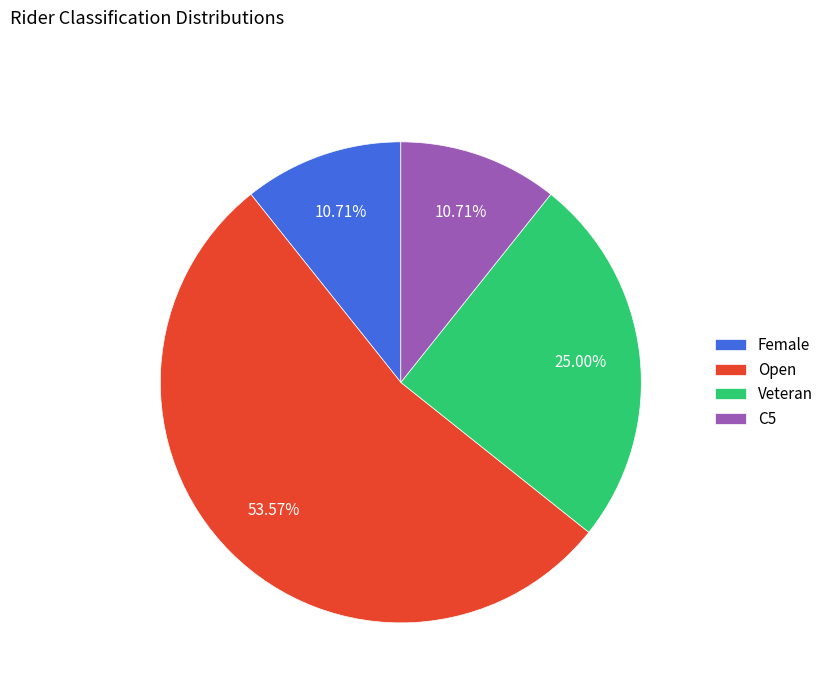

To the nearest percent, what is the average slice percentage?

25%